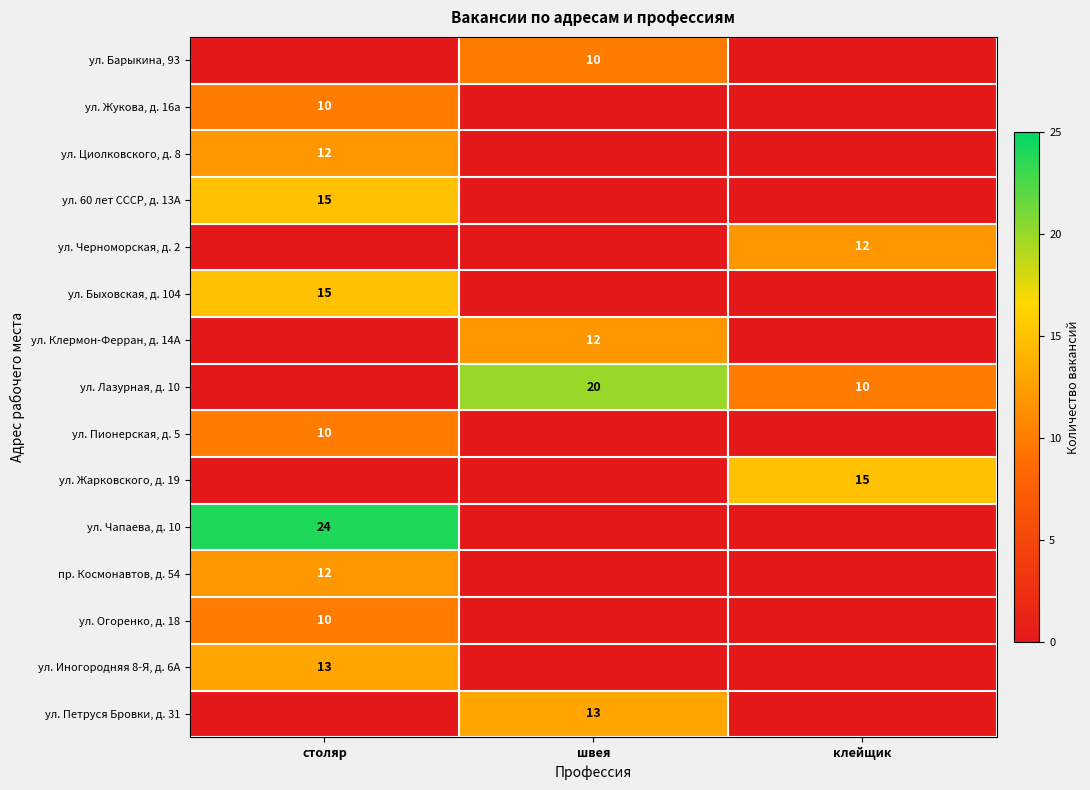

Between швея and клейщик, which is larger?

швея